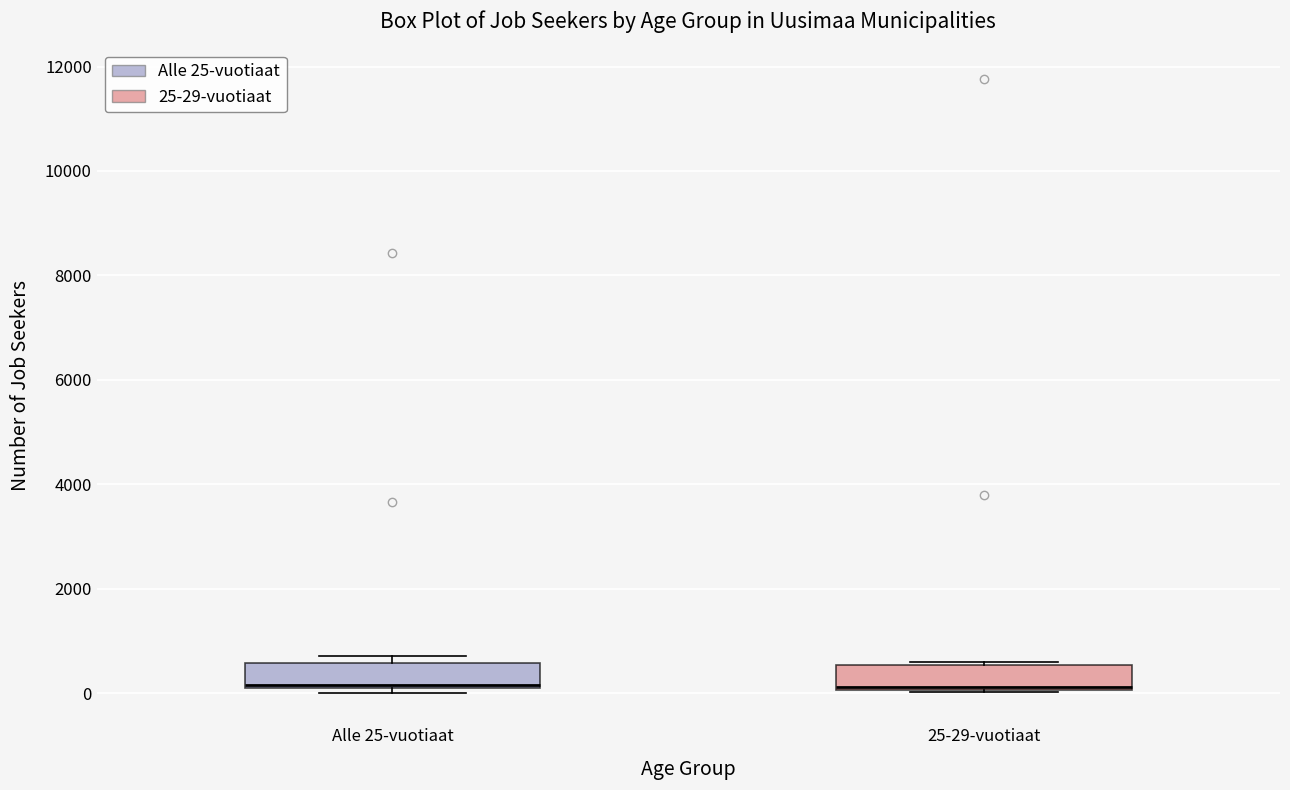

Reading left to right, transcribe this box plot: for each box, give where its median line is, the range the box spans, and where its two whiskers end, as read against the y-axis. The values are not printed on the chart, so give them approximately, as read against the axis.

Alle 25-vuotiaat: median 200, box 0 to 600, whiskers 0 (just below the box's lower edge) to 800
25-29-vuotiaat: median 200, box 0 to 600, whiskers 0 to 600